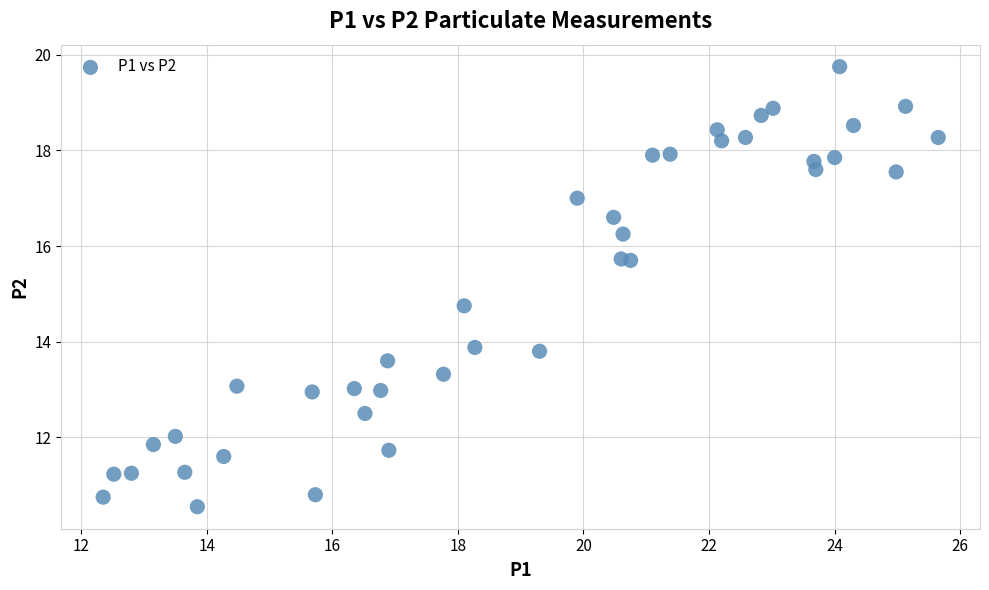

What is the range of X values (max minus min)?

13.3